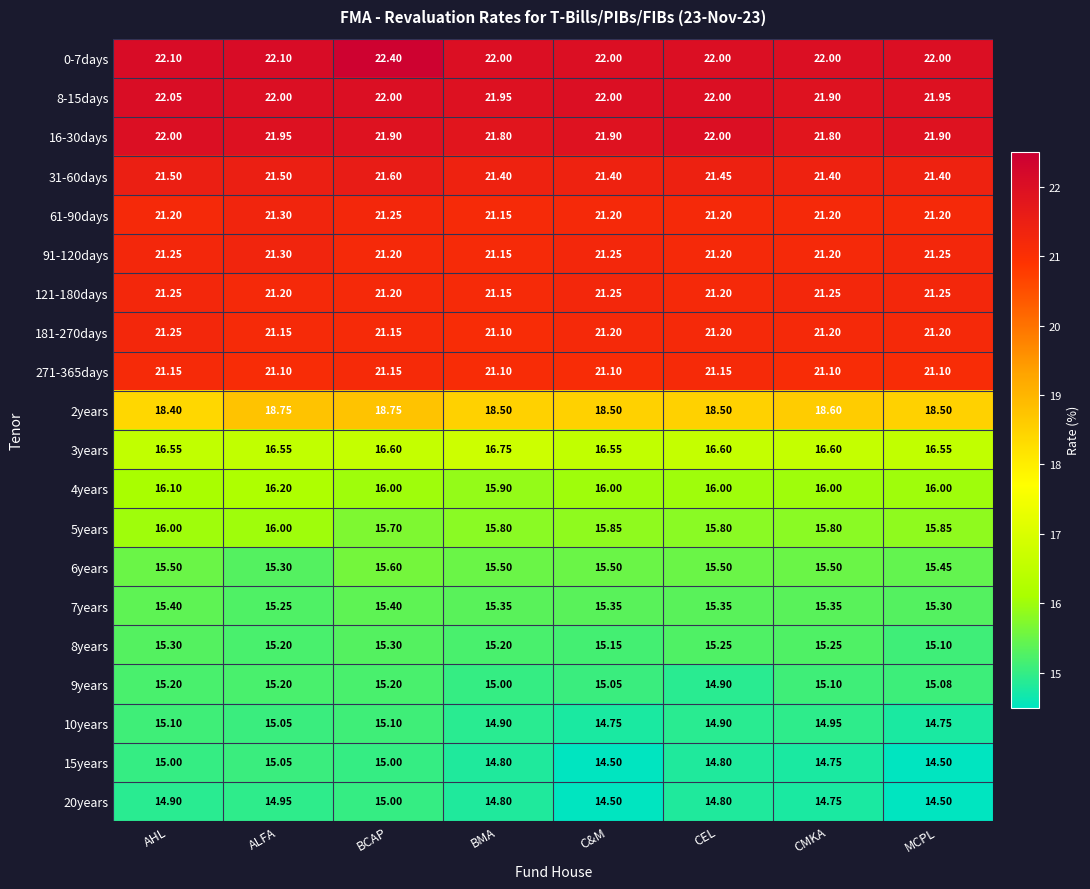

At which category is the sum across all series the highest?

BCAP